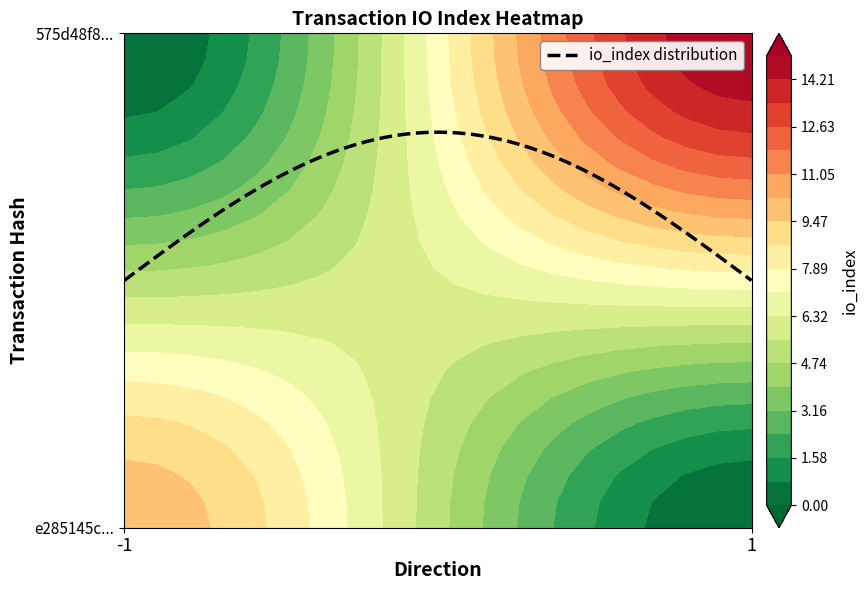

Count the number of data series in this chart.

2